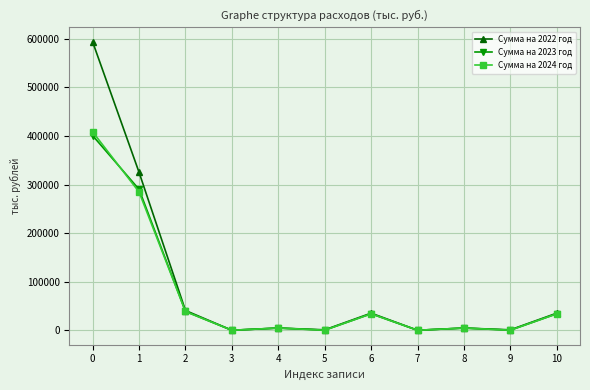

True or false: Сумма на 2024 год has a value of 720108.5 at 0.

False